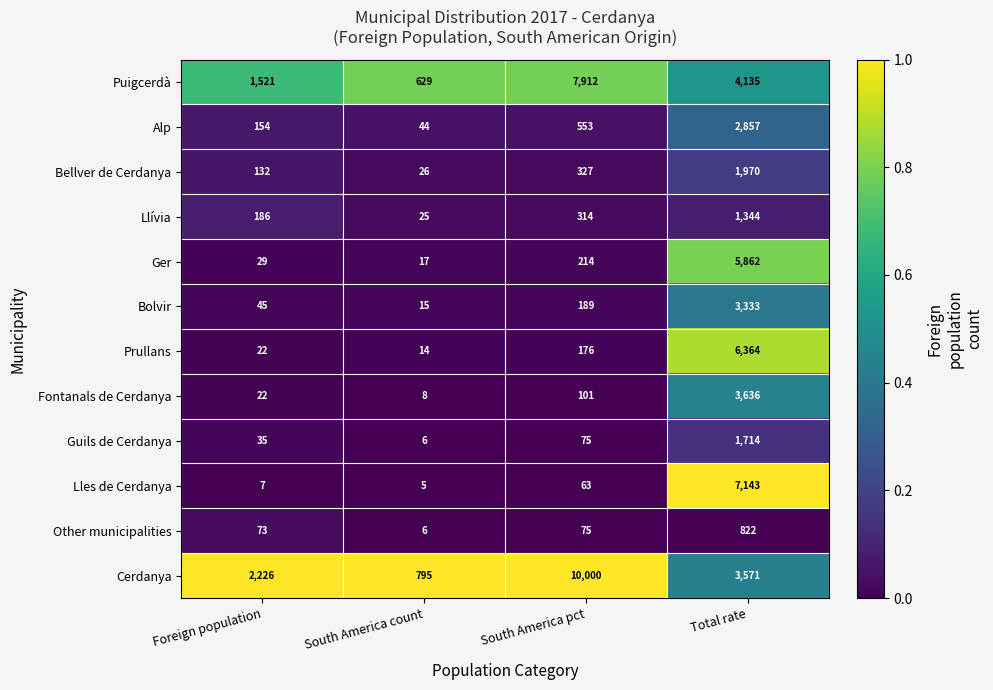

Is it true that Bolvir equals 15 at South America count?

True